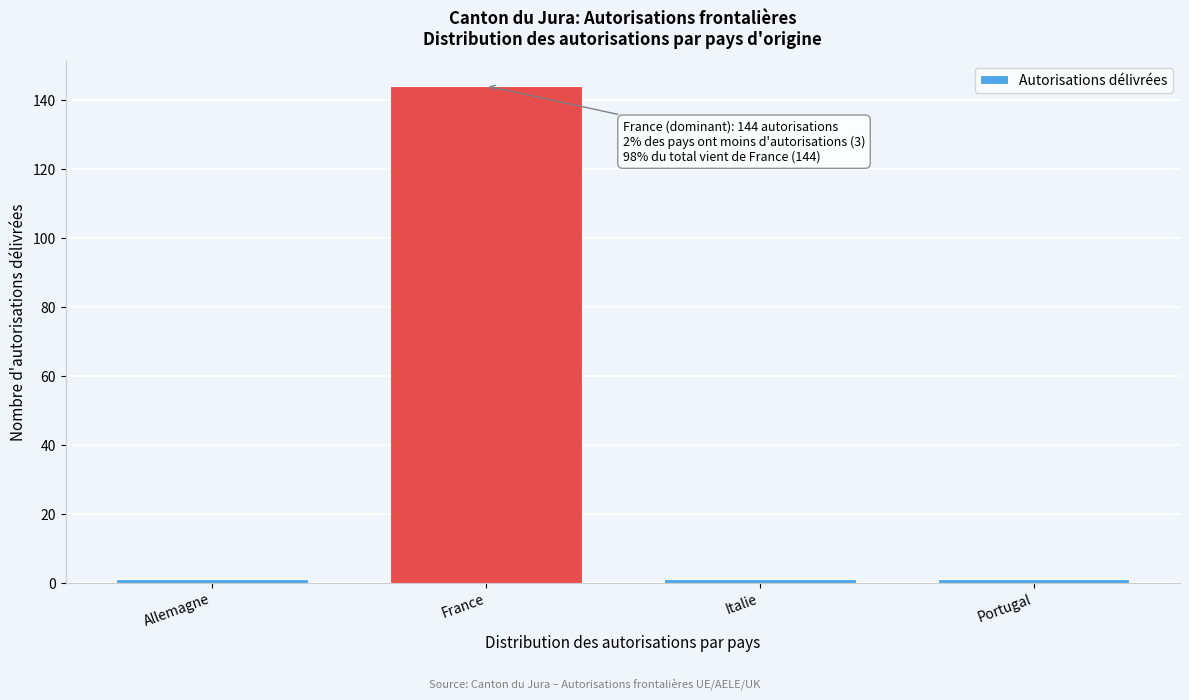

Reading left to right, what are all the values shown in this chart?

Allemagne=1	France=144	Italie=1	Portugal=1